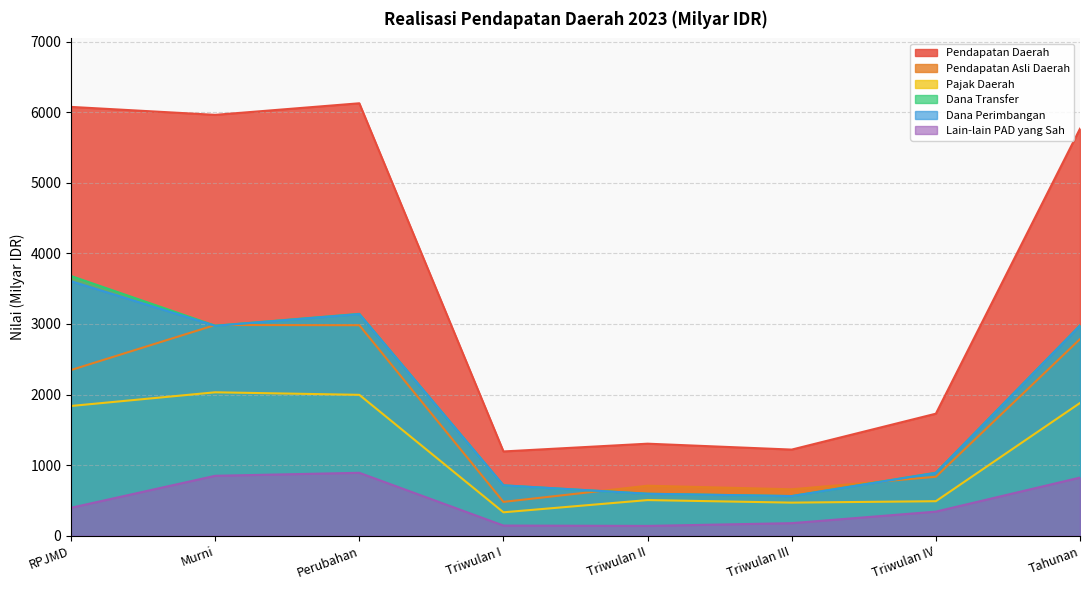

What is the approximate value of Pendapatan Asli Daerah at Triwulan III?

658.3